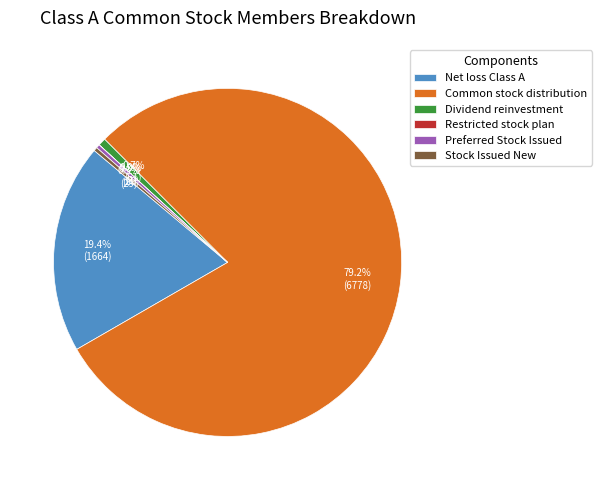

Which category has the biggest portion of the pie?

Common stock distribution